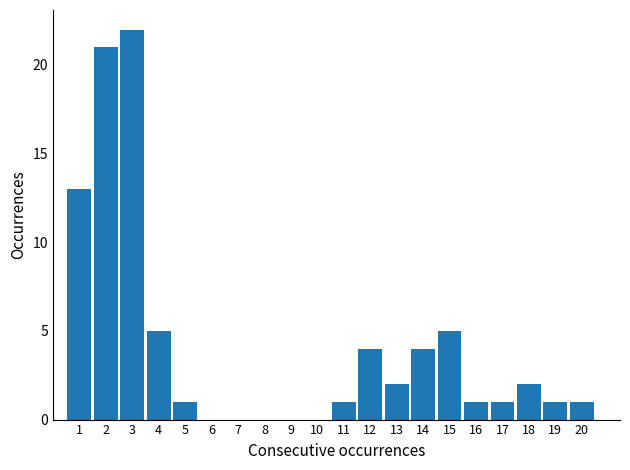

Reading left to right, extract all data points from this chart.

1=13	2=21	3=22	4=5	5=1	6=0	7=0	8=0	9=0	10=0	11=1	12=4	13=2	14=4	15=5	16=1	17=1	18=2	19=1	20=1